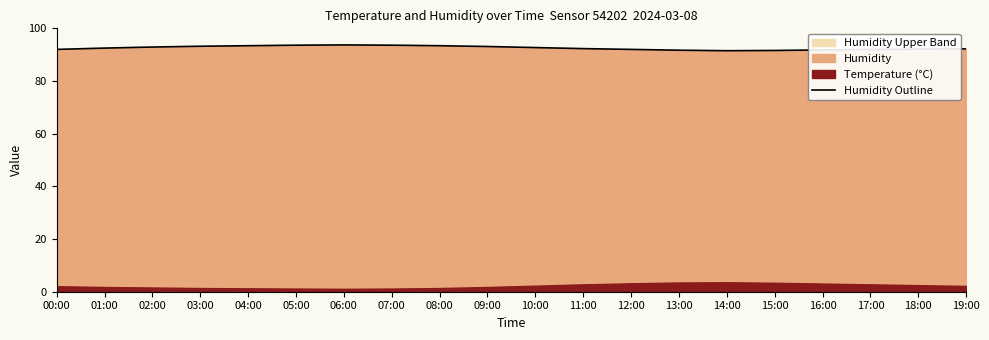

At which category does the chart reach its minimum across all series?

14:00